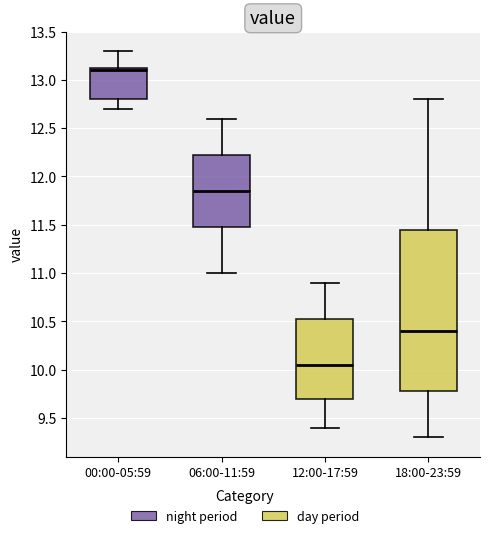

Reading left to right, transcribe this box plot: for each box, give where its median line is, the range the box spans, and where its two whiskers end, as read against the y-axis. The values are not printed on the chart, so give them approximately, as read against the axis.

00:00-05:59: median 13.10, box 12.80 to 13.15, whiskers 12.70 to 13.30
06:00-11:59: median 11.85, box 11.50 to 12.25, whiskers 11.00 to 12.60
12:00-17:59: median 10.05, box 9.70 to 10.55, whiskers 9.40 to 10.90
18:00-23:59: median 10.40, box 9.80 to 11.45, whiskers 9.30 to 12.80